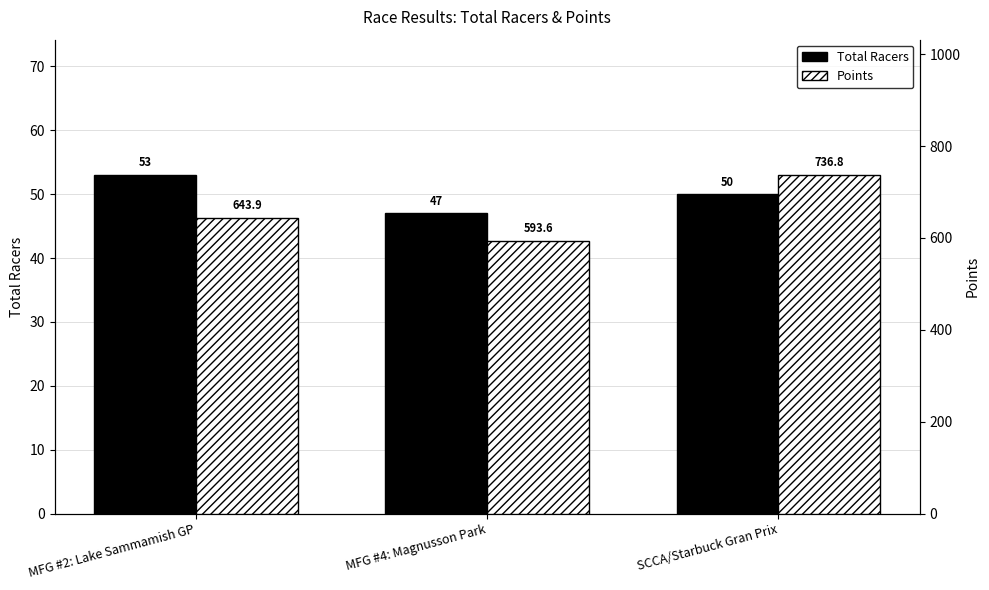

What is the sum of the Points values at MFG #2: Lake Sammamish GP and SCCA/Starbuck Gran Prix?

1380.7